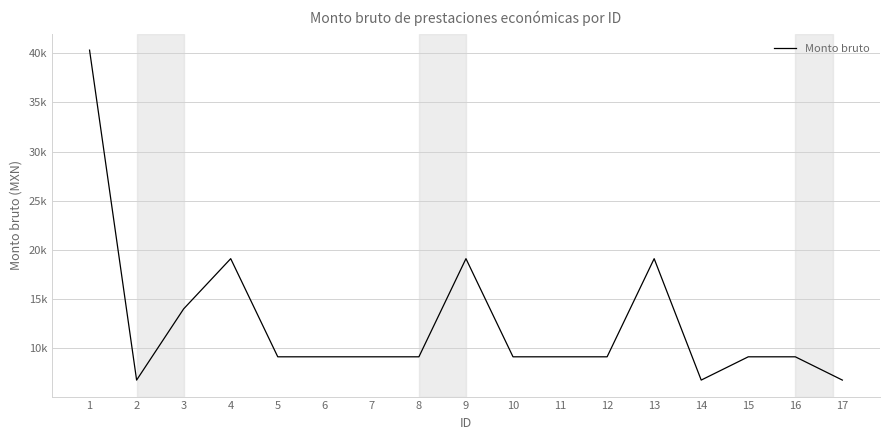

Does the chart display data point markers on the line(s)?

No